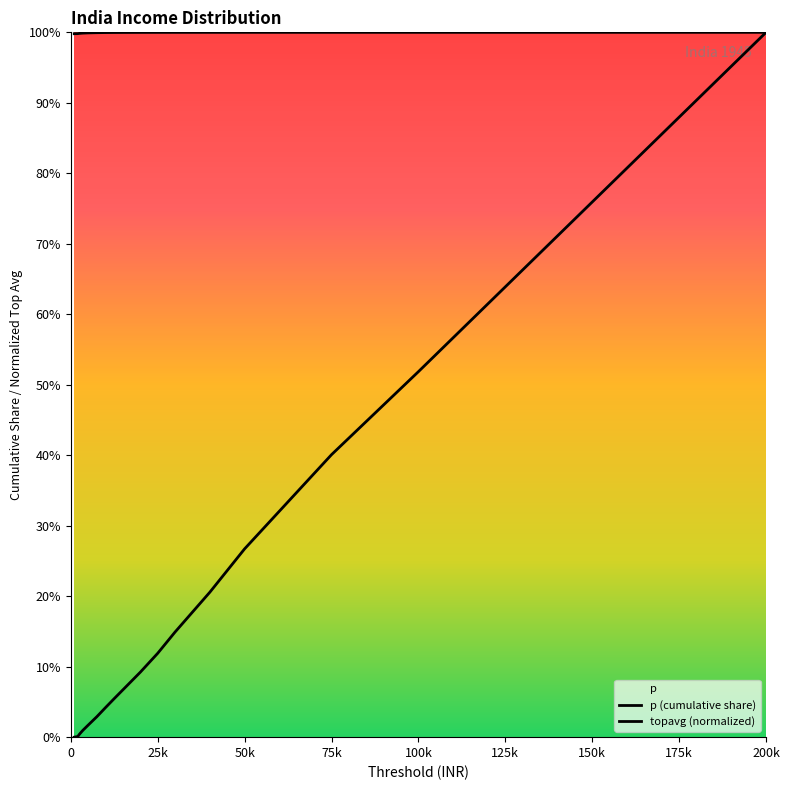

What is the value of the p point at the 8th from the left?

1.0